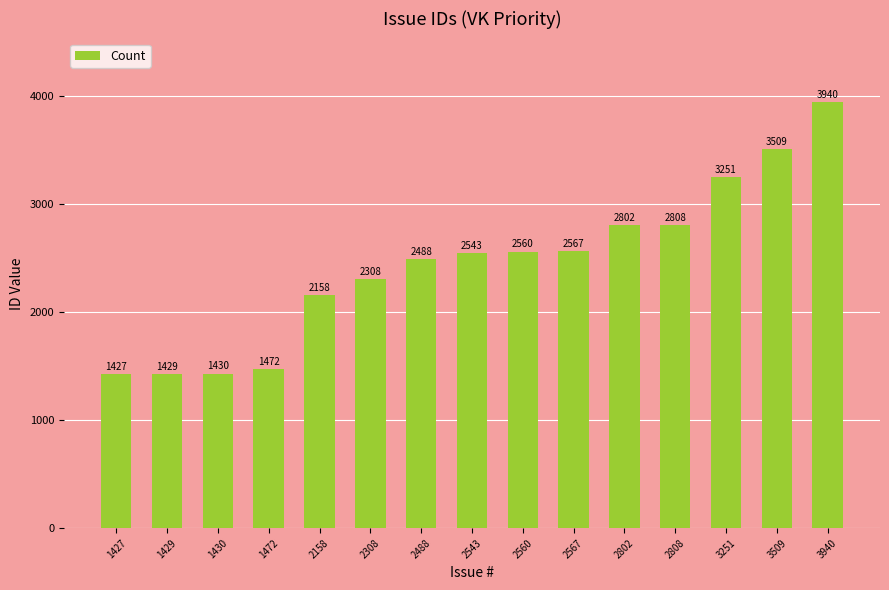

What is the value of the 2nd bar from the left?

1429